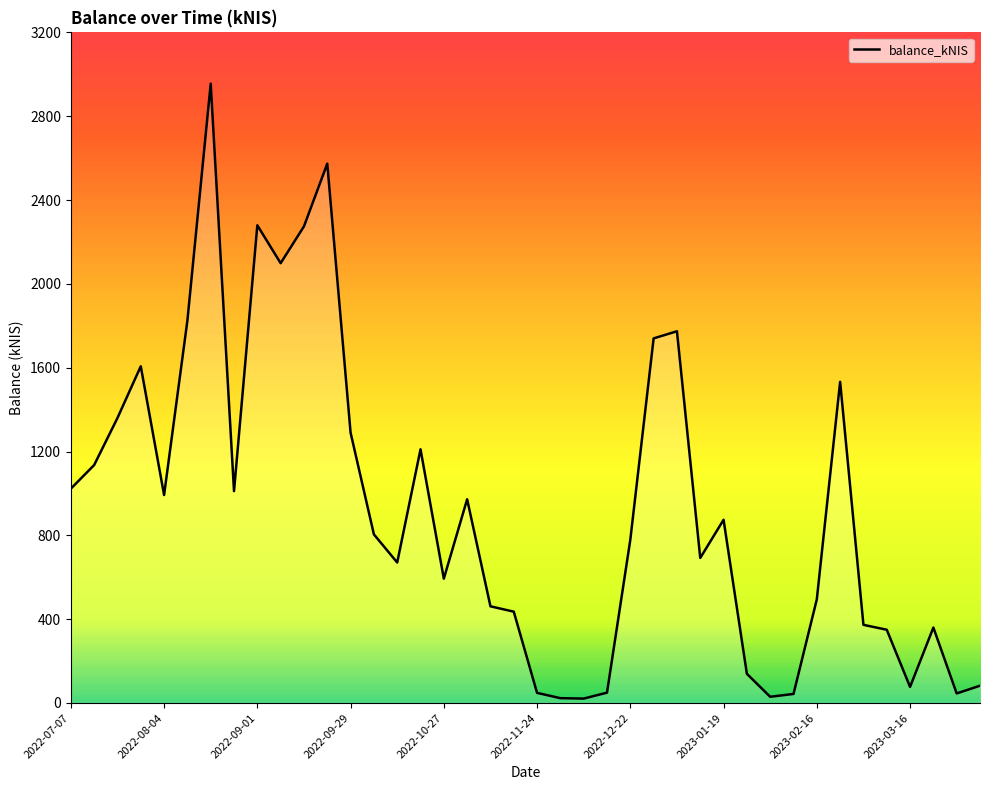

What is the greatest value displayed?

2955.3